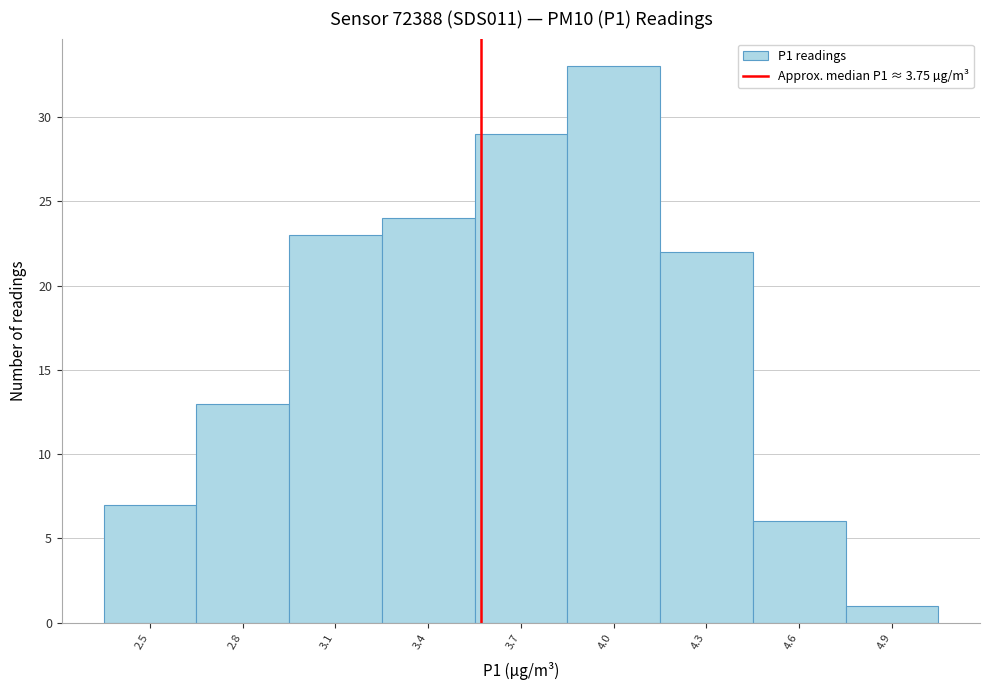

Reading left to right, extract all data points from this chart.

2.5=7	2.8=13	3.1=23	3.4=24	3.7=29	4.0=33	4.3=22	4.6=6	4.9=1